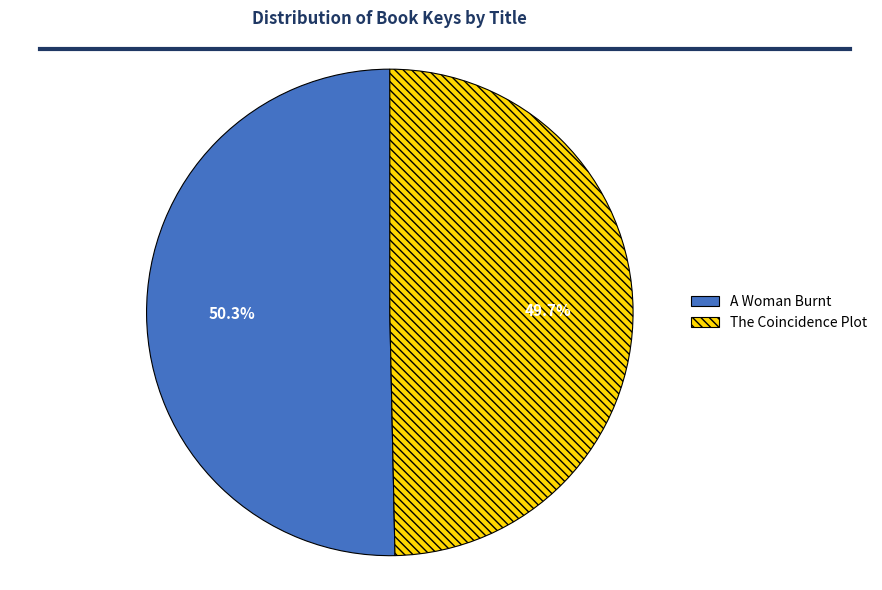

Which slice is the largest?

A Woman Burnt